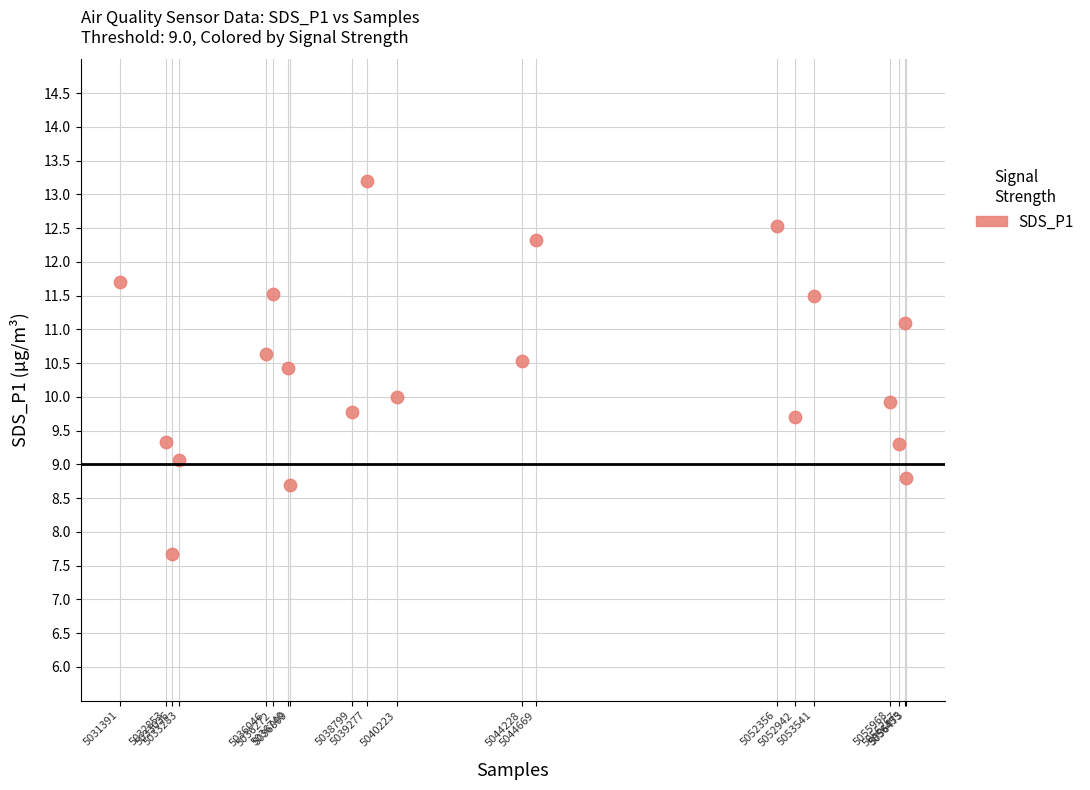

What is the range of Y values (max minus min)?

5.5